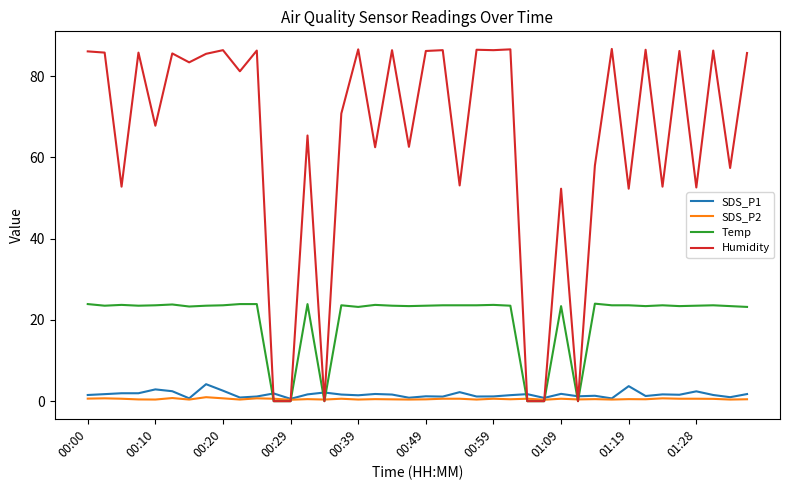

What is the maximum value for Humidity?

86.7